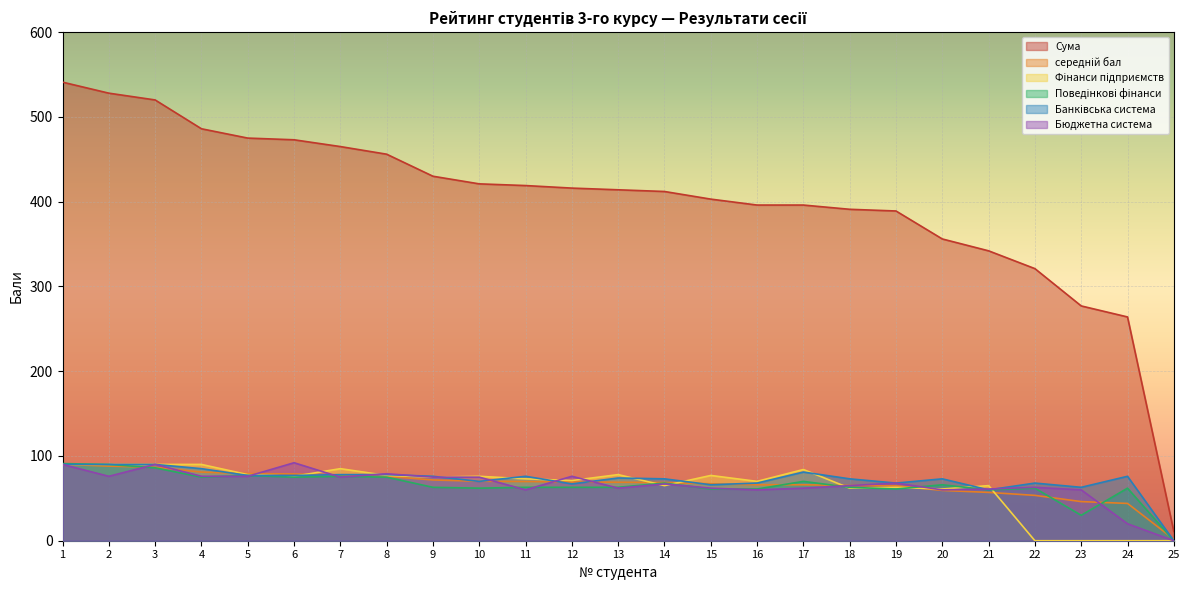

Rank the series at 23 from highest to lowest value.

Сума, Банківська система, Бюджетна система, середній бал, Поведінкові фінанси, Фінанси підприємств